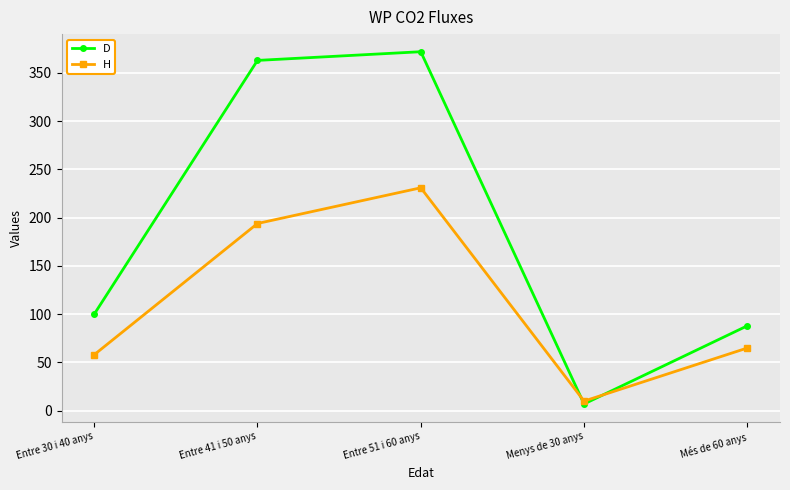

What is the difference between the second highest and minimum values in the D series?

356